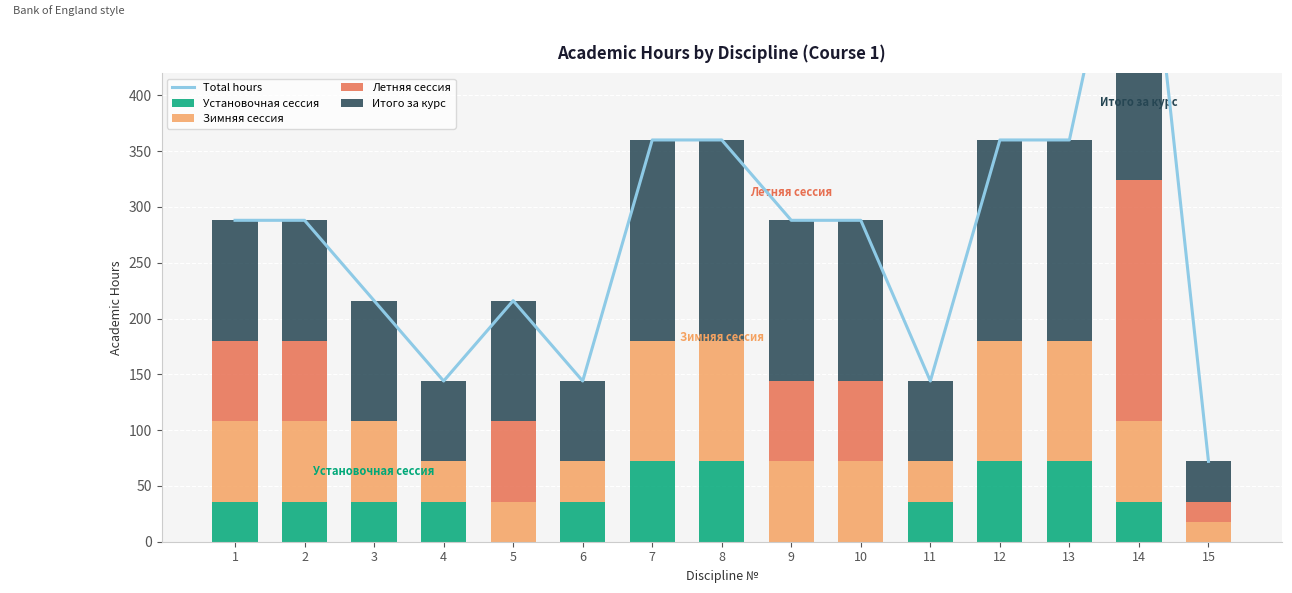

Rank the categories by Итого за курс value from lowest to highest.

15, 4, 6, 11, 1, 2, 3, 5, 9, 10, 7, 8, 12, 13, 14